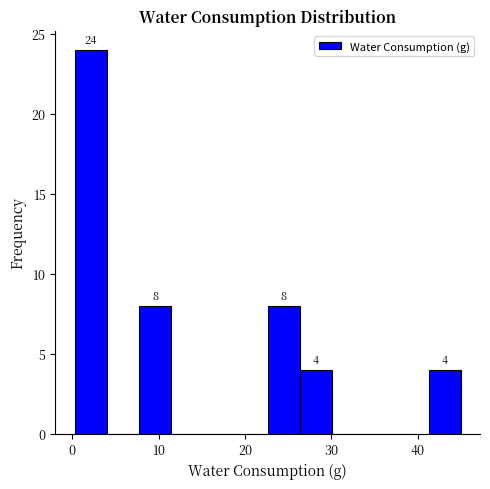

Read against the x-axis, roughly where is the centre of the tallest bar?

2